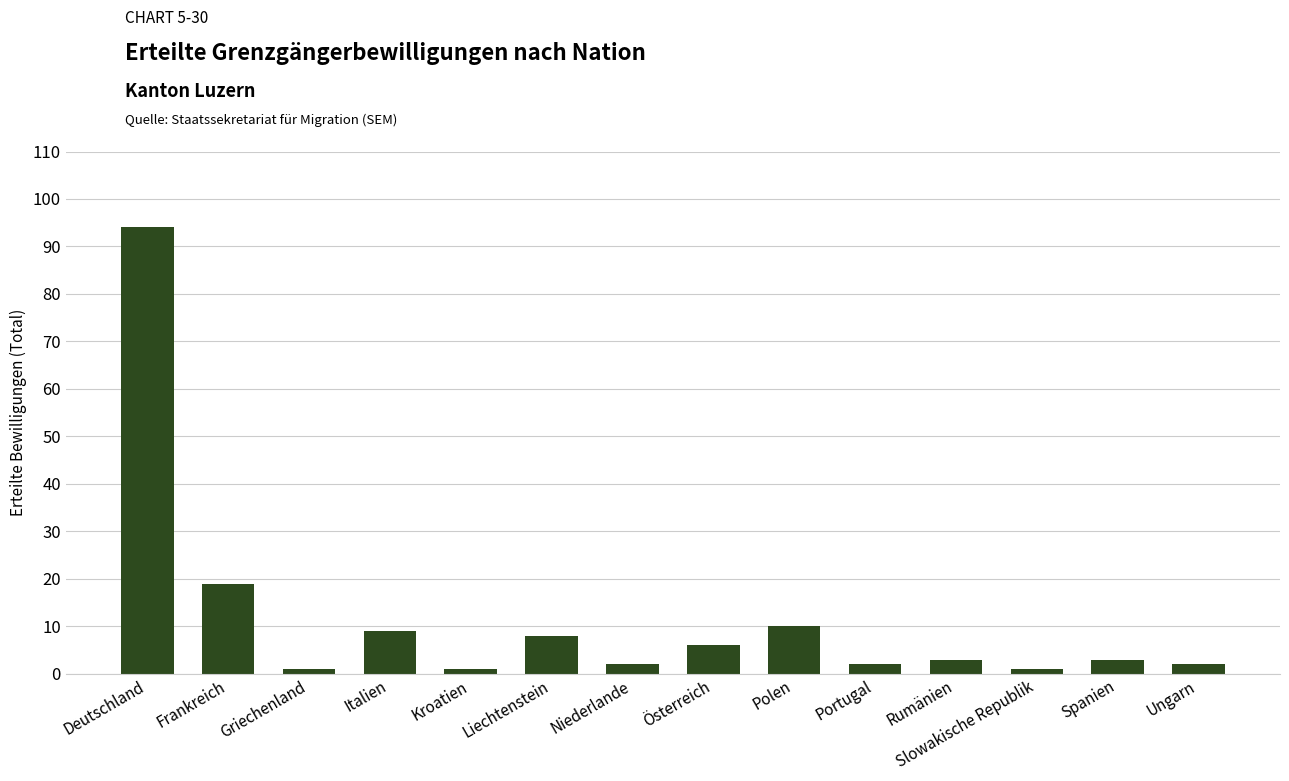

Where is the data nearest to the value 47?

Frankreich